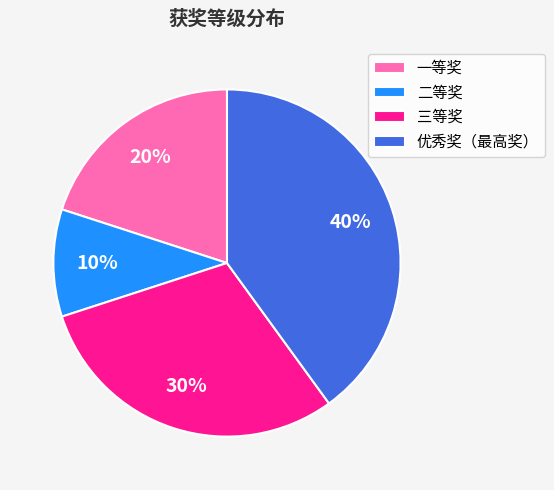

Is there a majority slice in this chart?

No